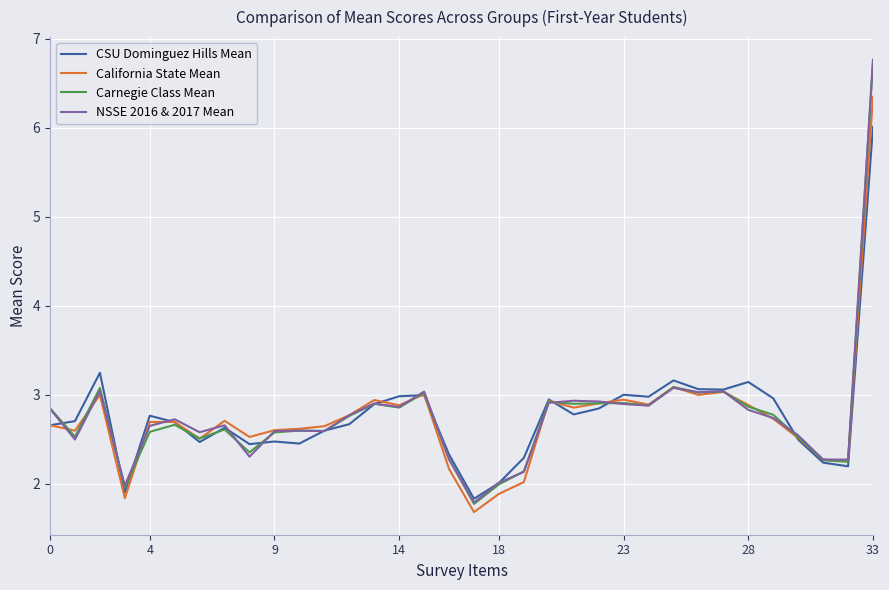

Which series has the widest spread of values?

NSSE 2016 & 2017 Mean